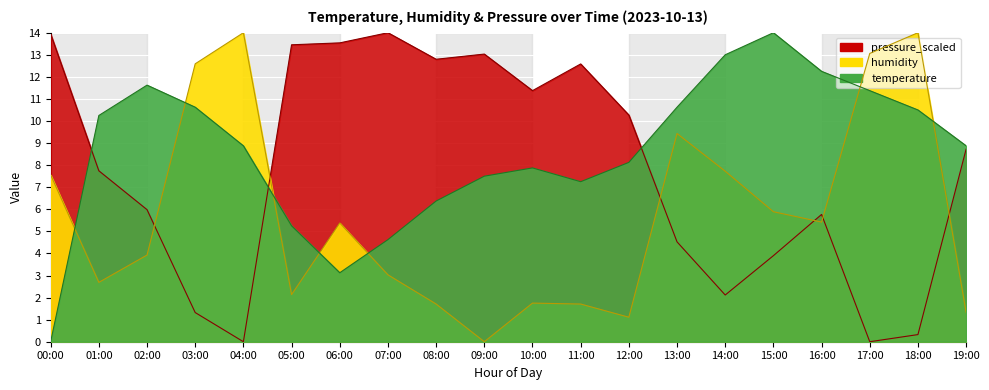

Rank the series at 15:00 from highest to lowest value.

temperature, humidity, pressure_scaled